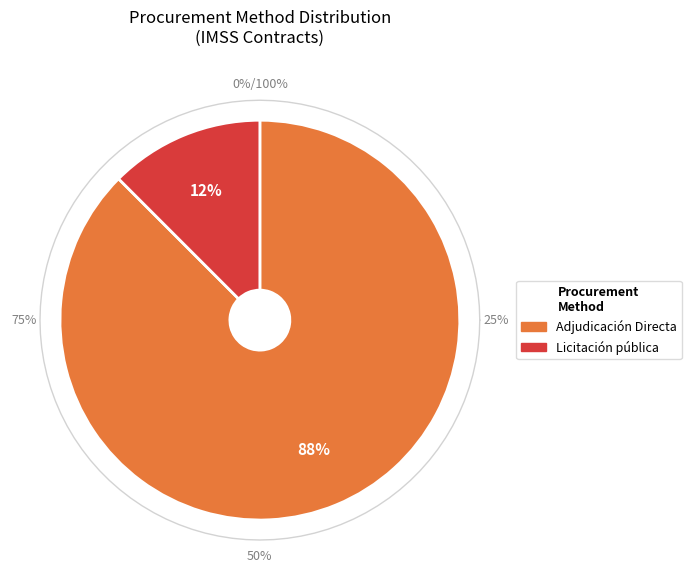

True or false: Adjudicación Directa accounts for 99% of the total.

False